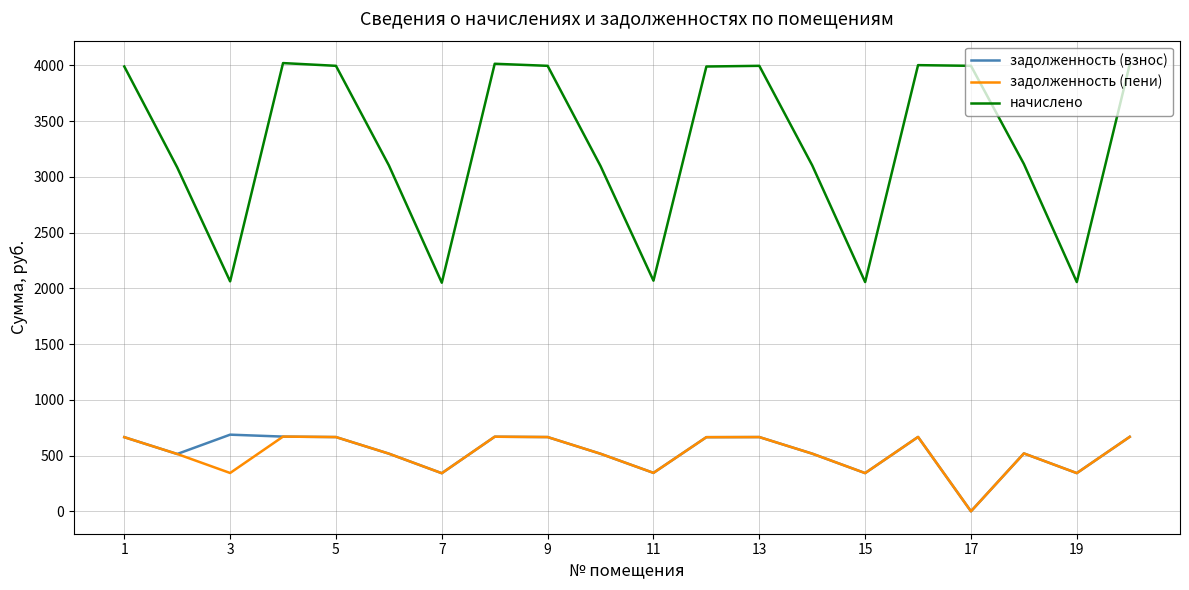

True or false: начислено and задолженность (взнос) cross at least once.

False